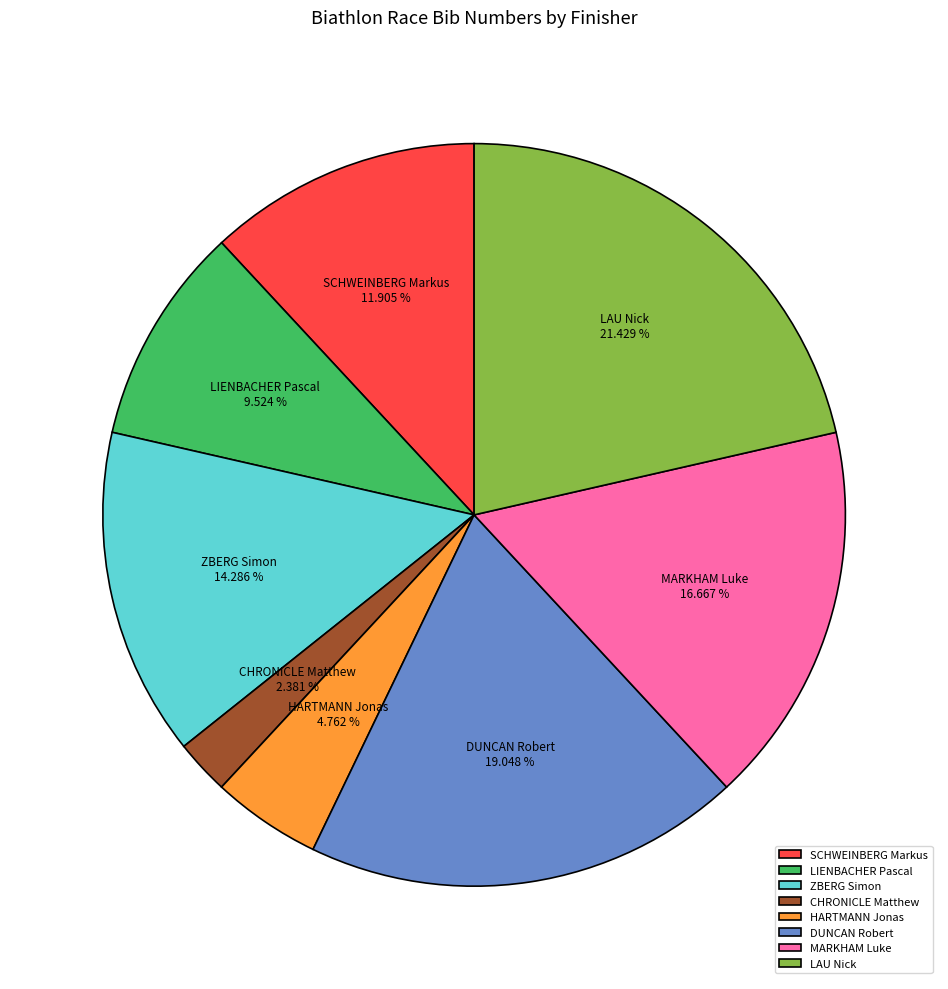

Between MARKHAM Luke and SCHWEINBERG Markus, which is larger?

MARKHAM Luke